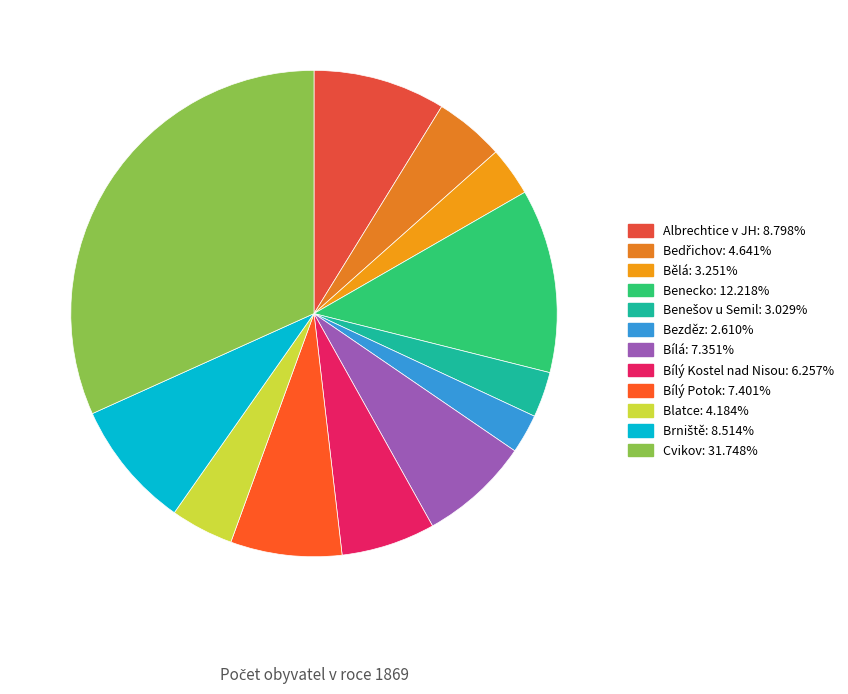

Which slice is the largest?

Cvikov